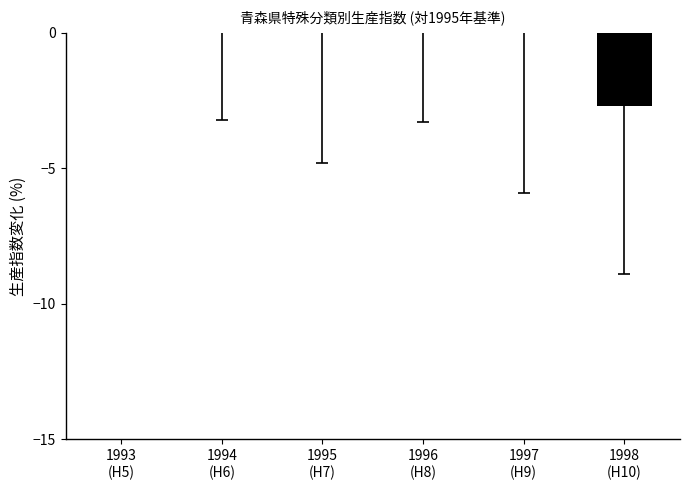

The value at 1998
(H10) is -3.9. True or false?

False